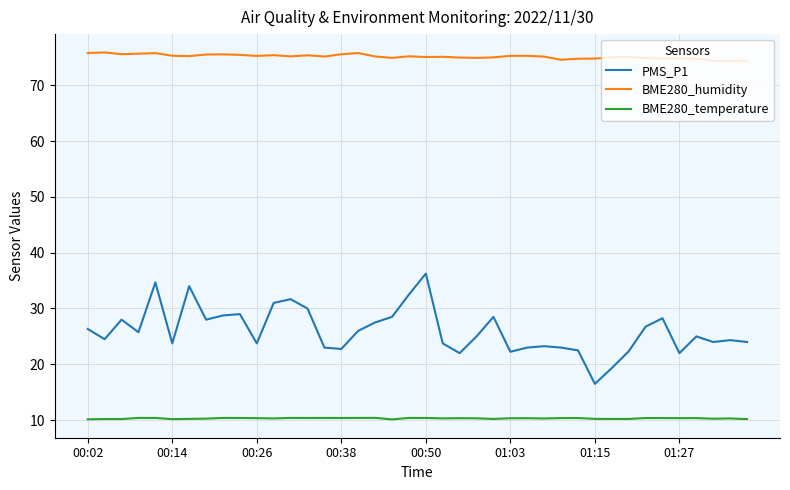

Which series has the widest spread of values?

PMS_P1